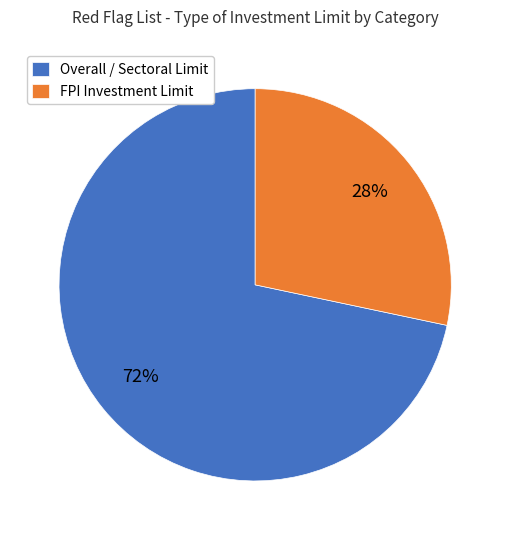

Is the sum of Overall / Sectoral Limit and FPI Investment Limit greater than half?

Yes